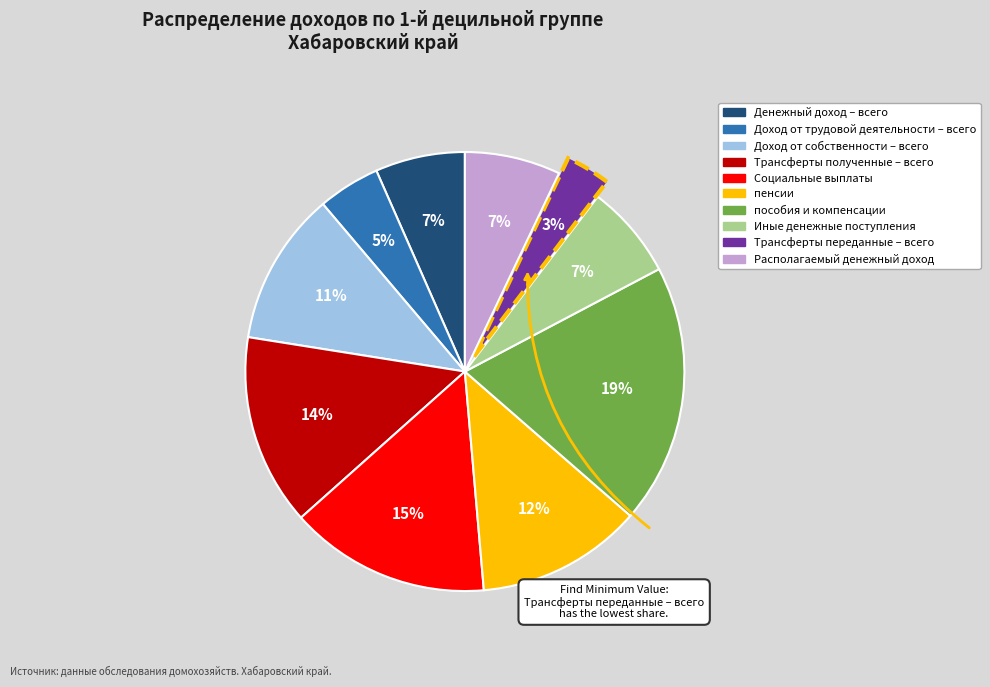

Approximately how many times larger is the value at пенсии compared to Доход от собственности – всего?

1.1